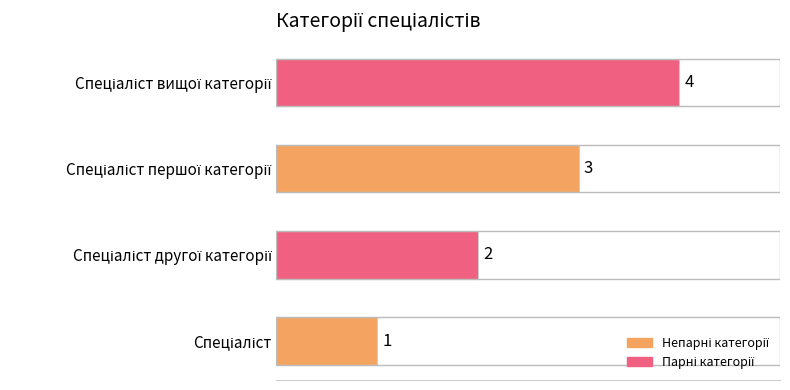

Count the values in the range 2 to 4.

3